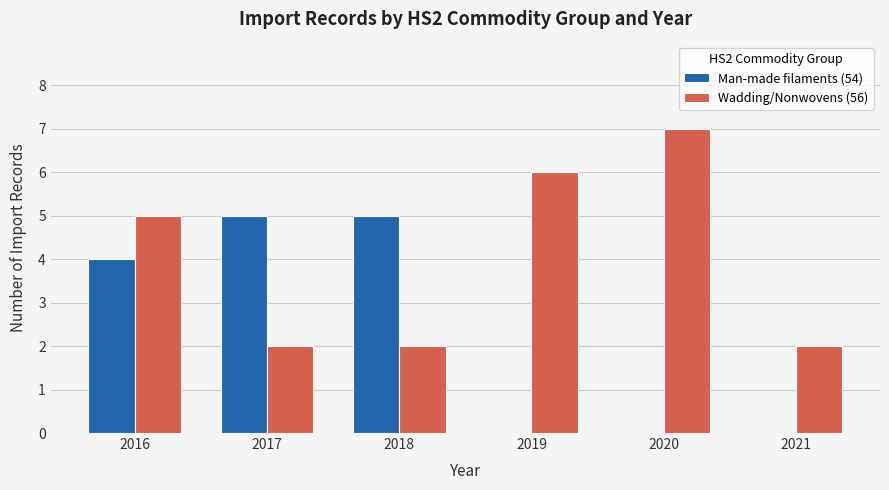

What is the difference between the Man-made filaments (54) values at 2019 and 2017?

5